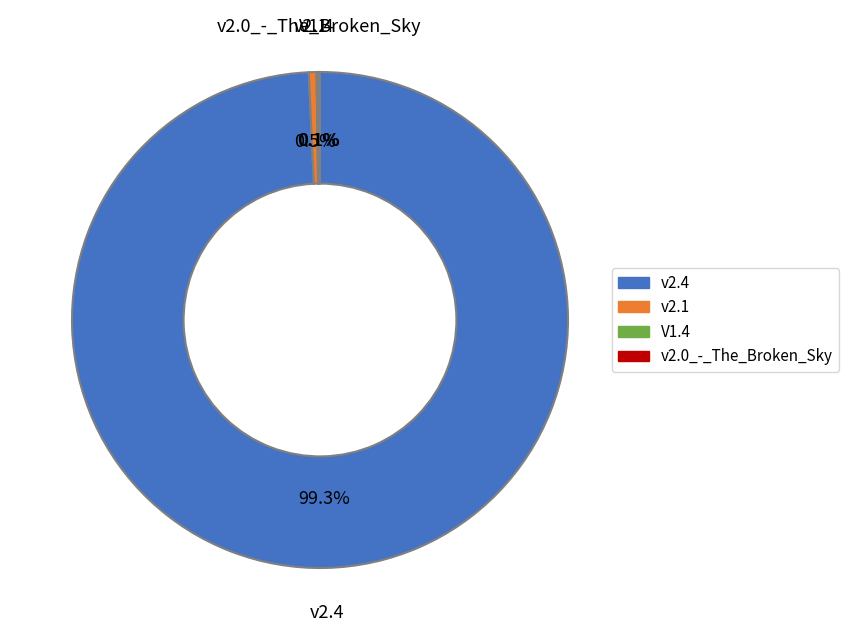

Is there any slice that represents more than half of the pie?

Yes